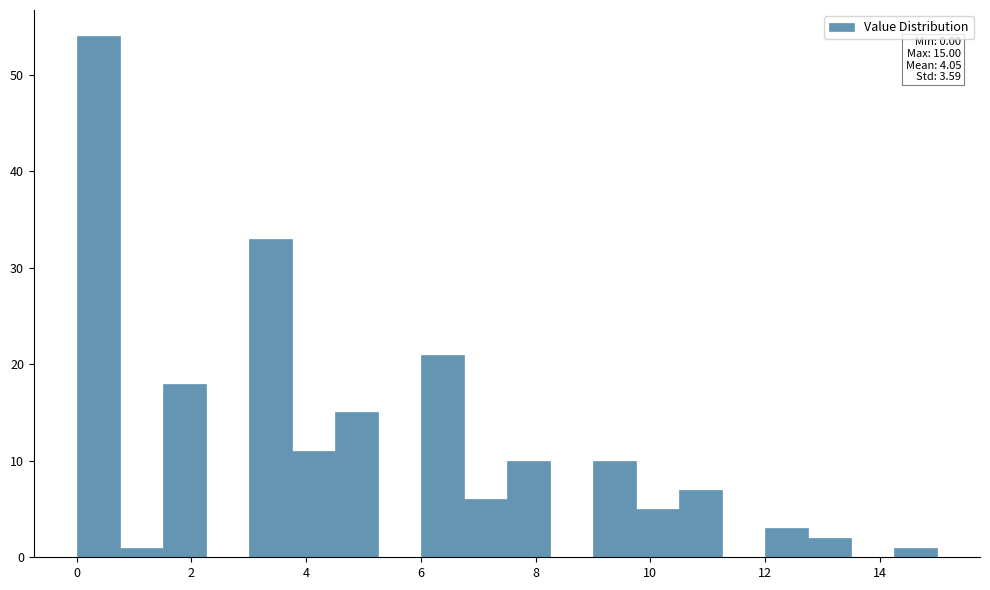

Around what value on the x-axis is the tallest bar? Give the approximate position of its centre, as read against the axis.

0.4